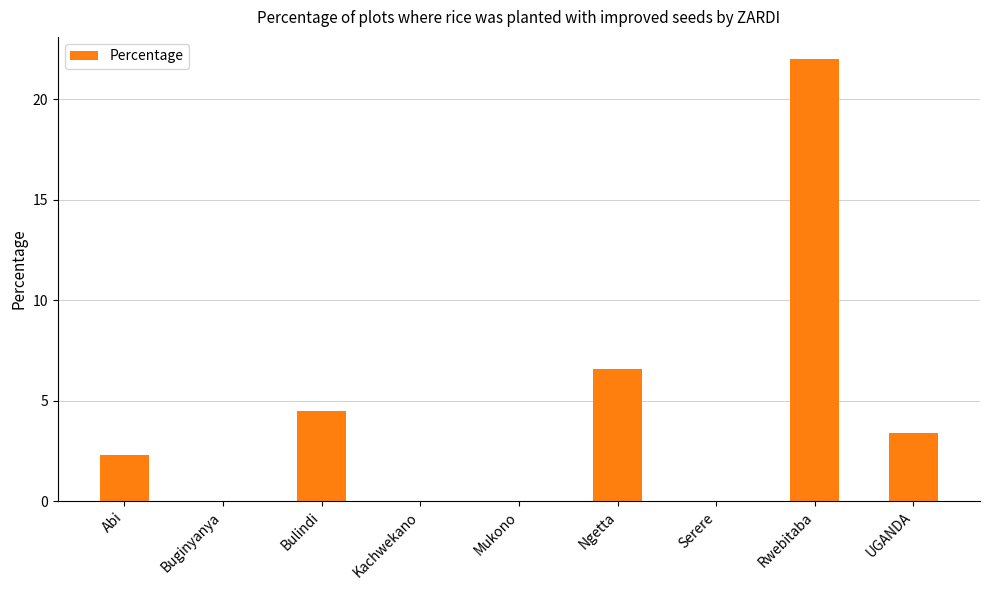

Is it true that the value at Ngetta is 6.6?

True